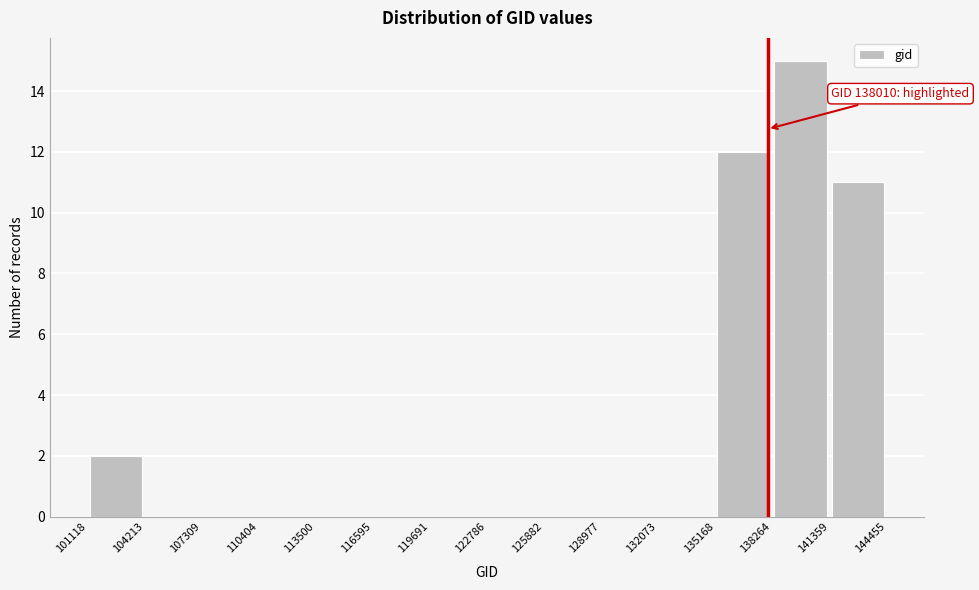

Over which range of the x-axis is the bar tallest?

138264 to 141359